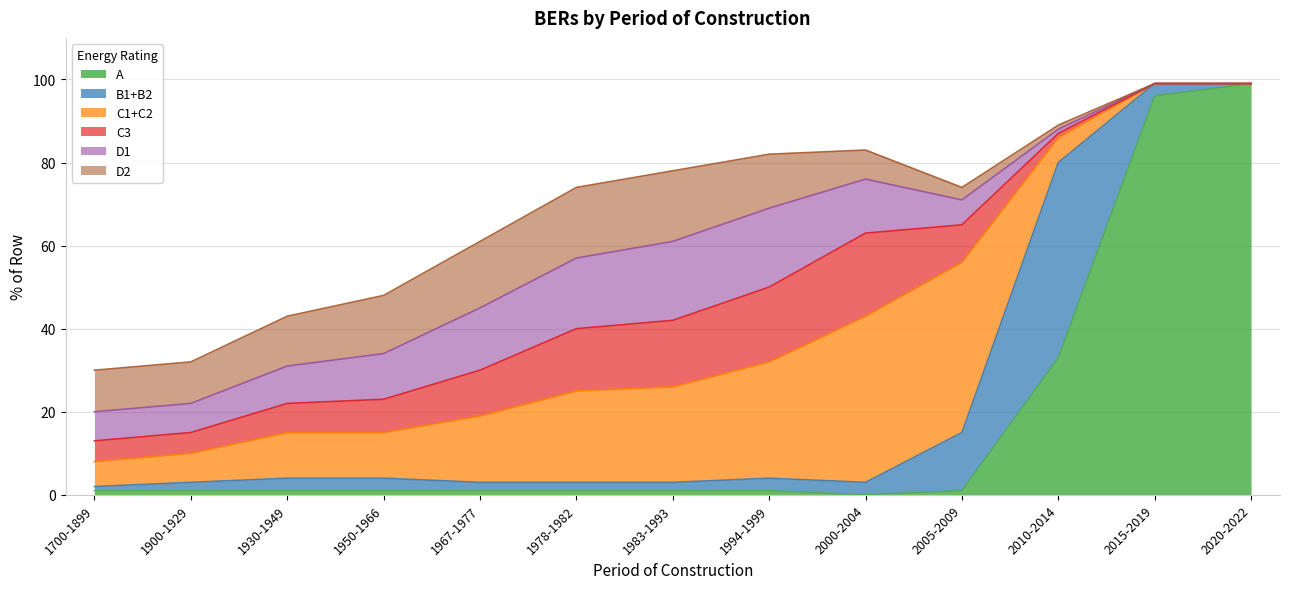

Reading left to right, what are all the values shown in this chart?

A: 1	1	1	1	1	1	1	1	0	1	33	96	99
B1+B2: 1	2	3	3	2	2	2	3	3	14	47	3	0
C1+C2: 6	7	11	11	16	22	23	28	40	41	6	0	0
C3: 5	5	7	8	11	15	16	18	20	9	1	0	0
D1: 7	7	9	11	15	17	19	19	13	6	1	0	0
D2: 10	10	12	14	16	17	17	13	7	3	1	0	0